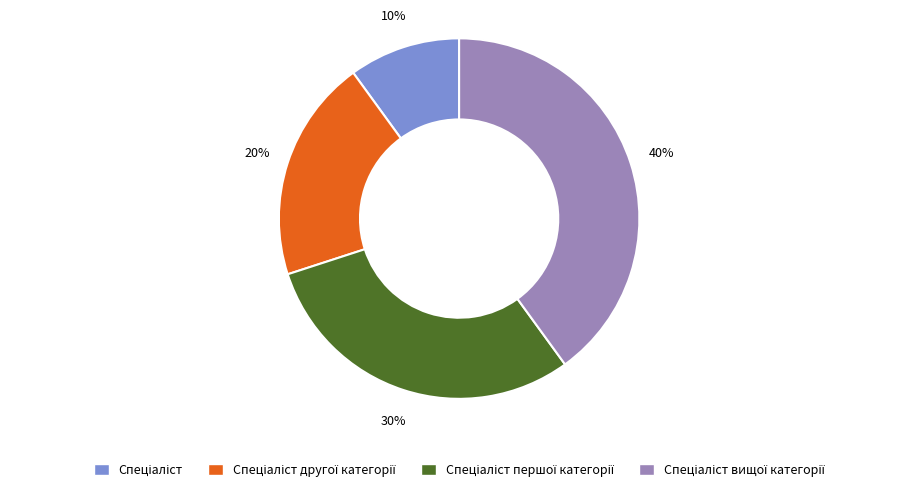

Is there any slice that represents more than half of the pie?

No